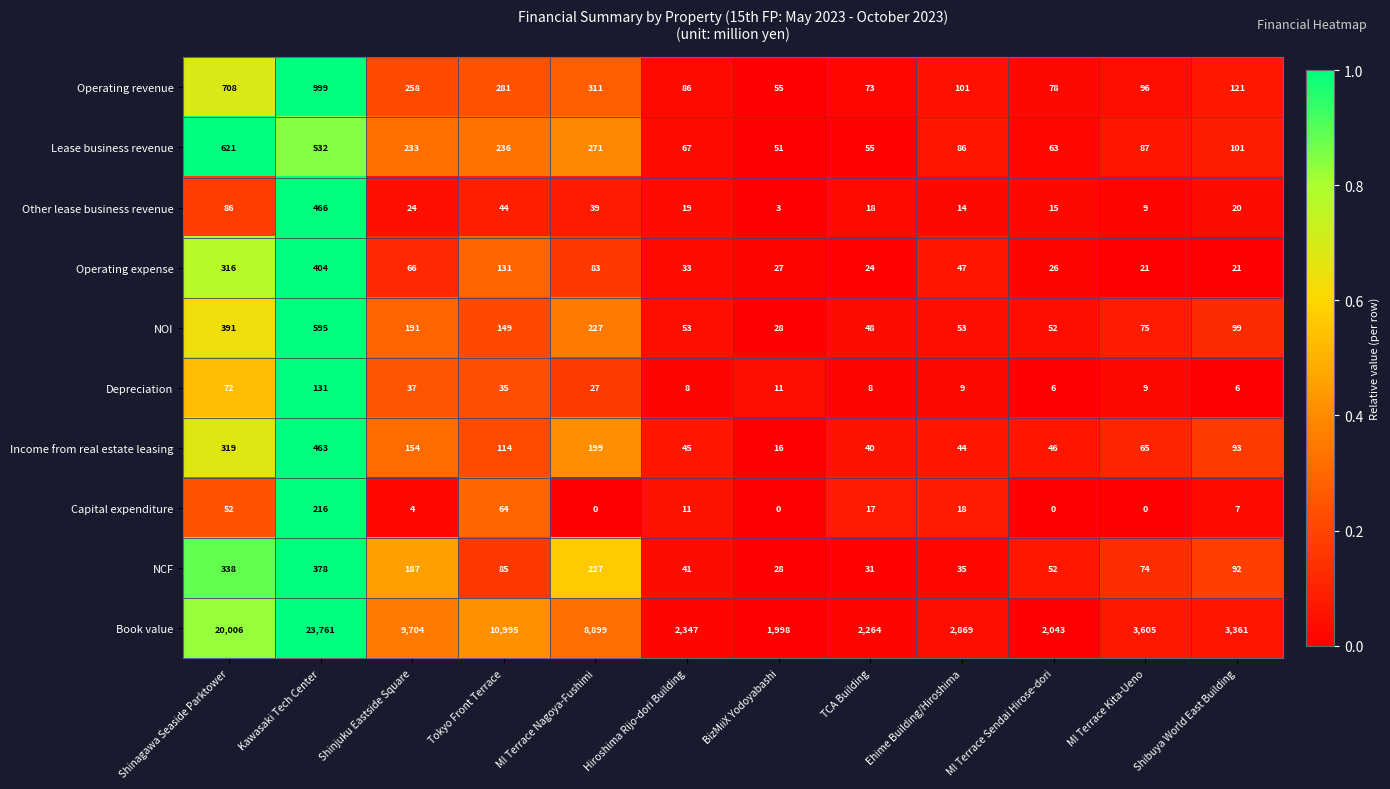

At which label does Other lease business revenue reach its peak?

Kawasaki Tech Center